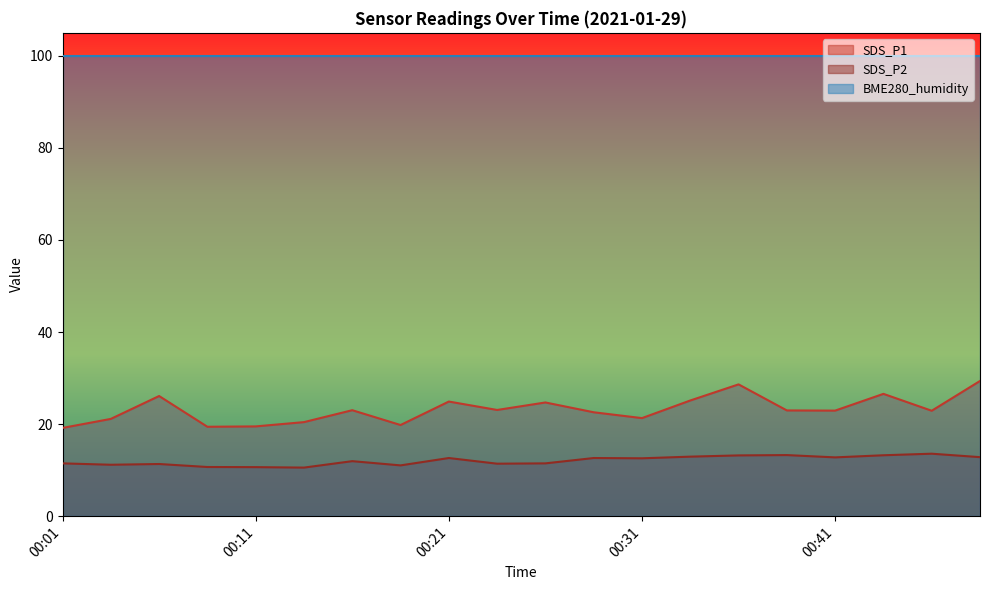

True or false: SDS_P2 and SDS_P1 cross at least once.

False